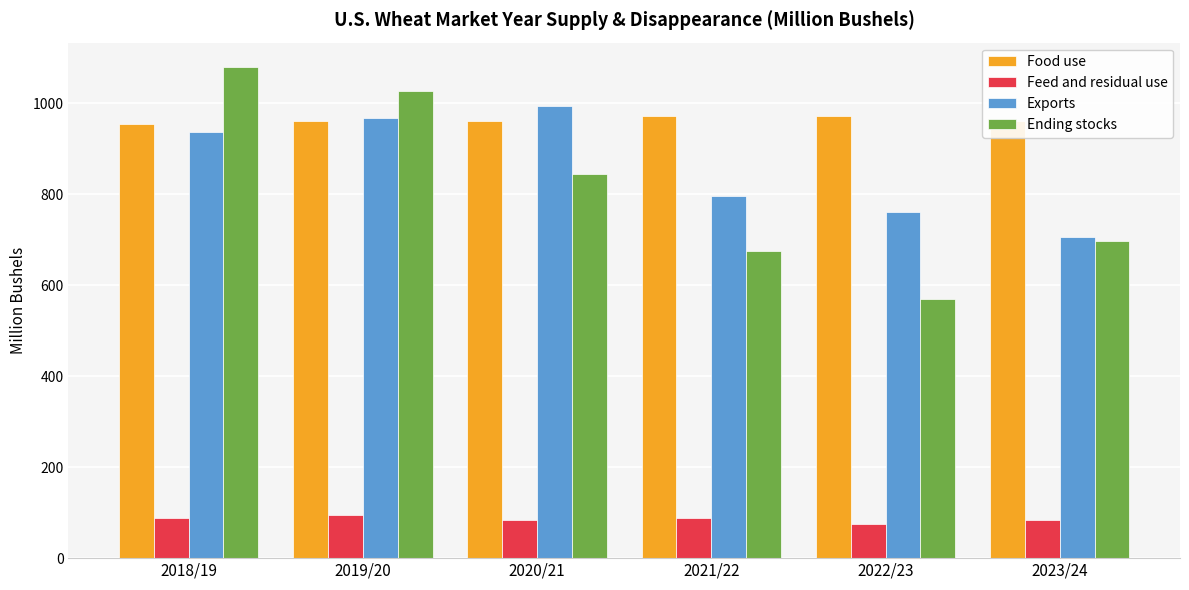

Does the chart contain stacked bars?

No